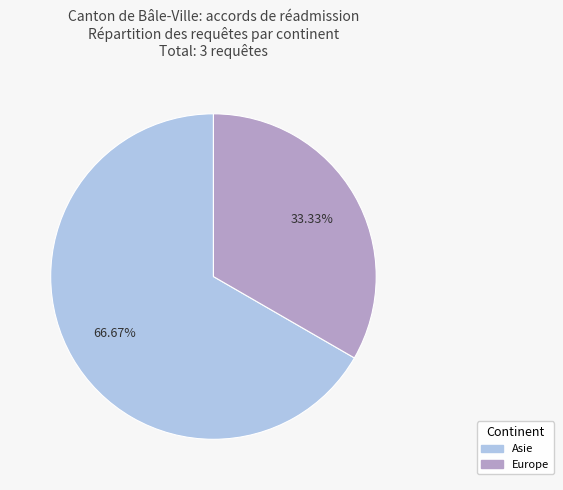

Which slice represents more than half of the pie?

Asie